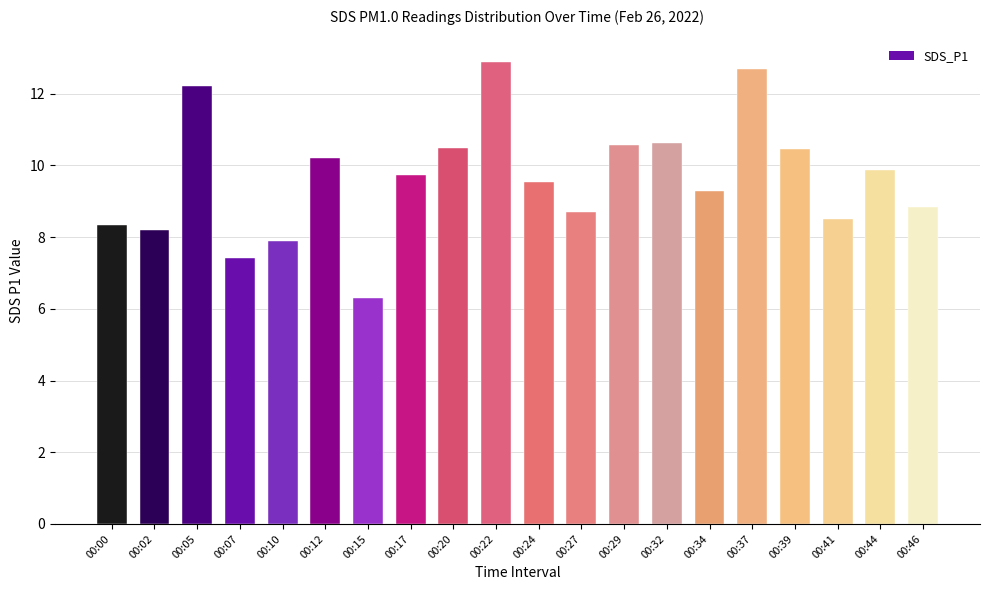

At which label does the data first exceed 9?

00:05